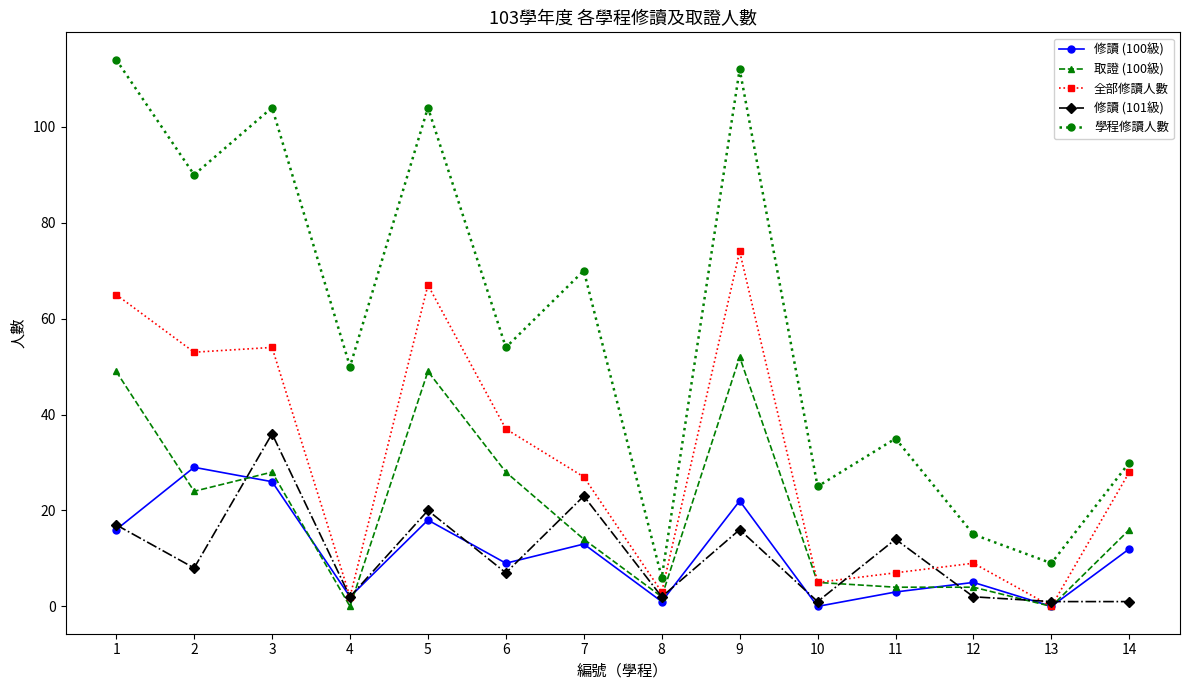

True or false: 學程修讀人數 and 取證 (100級) intersect in this chart.

False